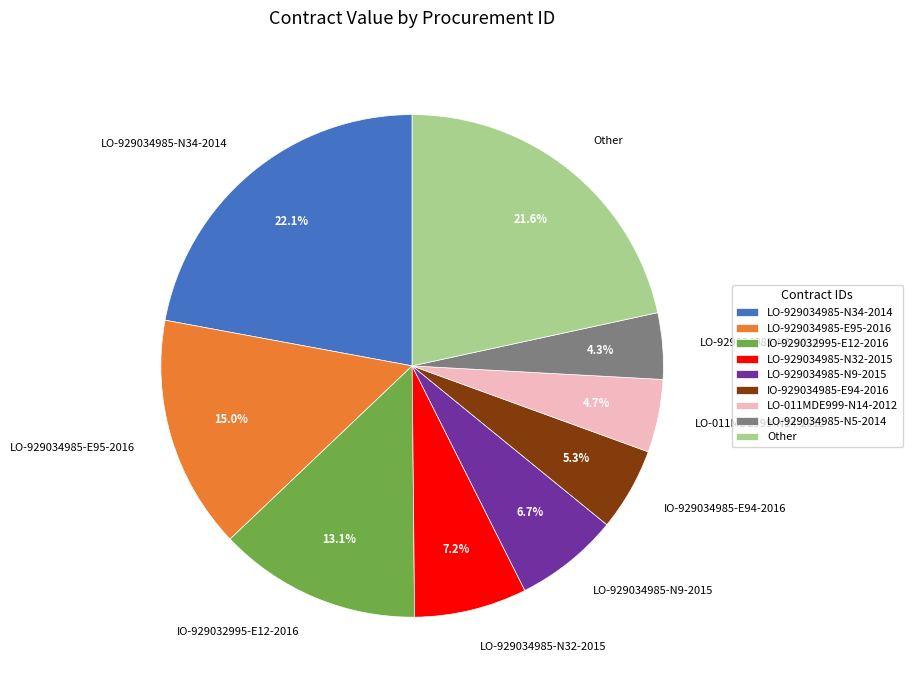

How many slices are in this pie chart?

9